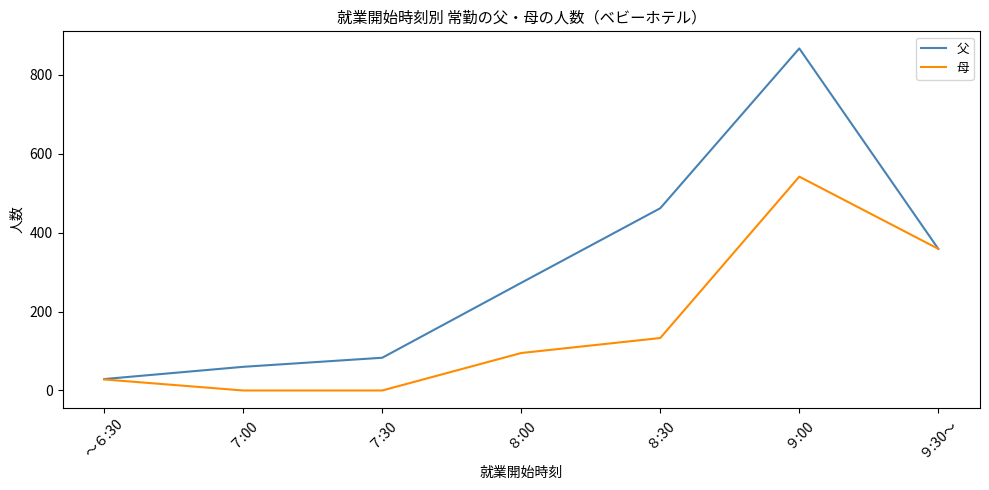

What is the total value across all series at ７:00?

60